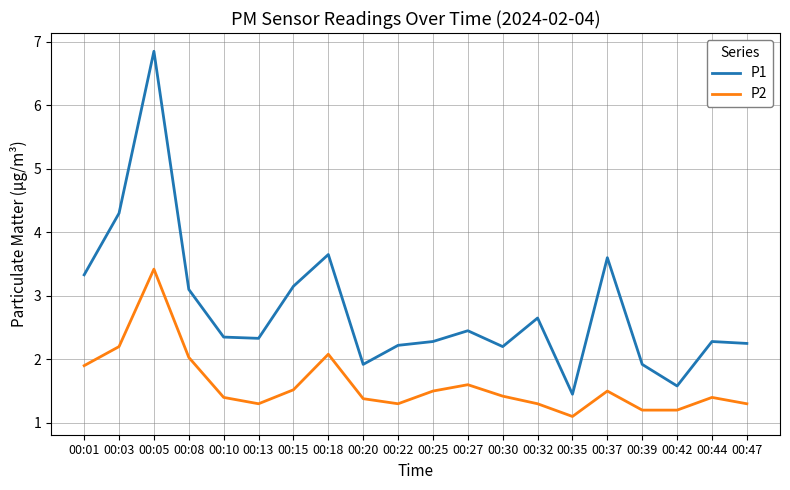

Read the P1 value at 00:25.

2.3